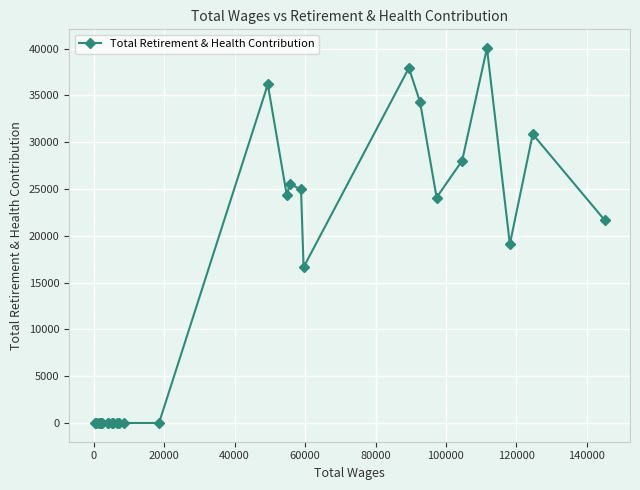

What is the difference between the maximum and minimum values?

40063